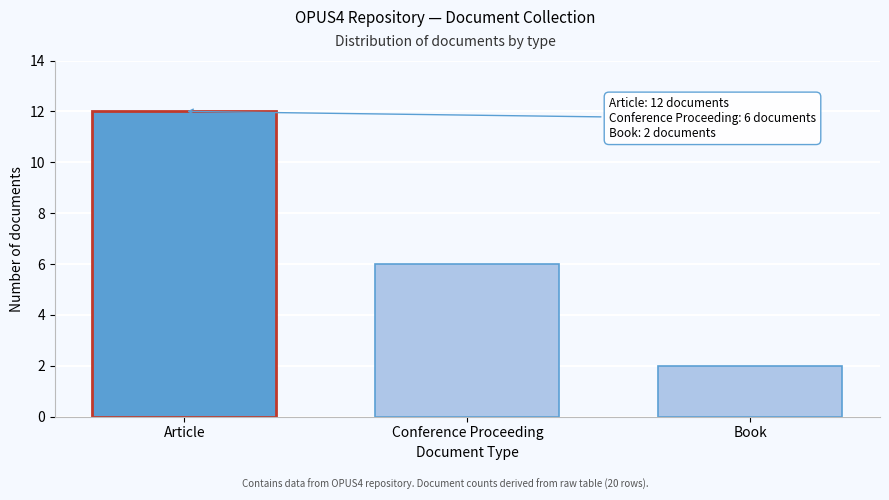

Reading right to left, transcribe all the data shown in this chart.

Book=2	Conference Proceeding=6	Article=12